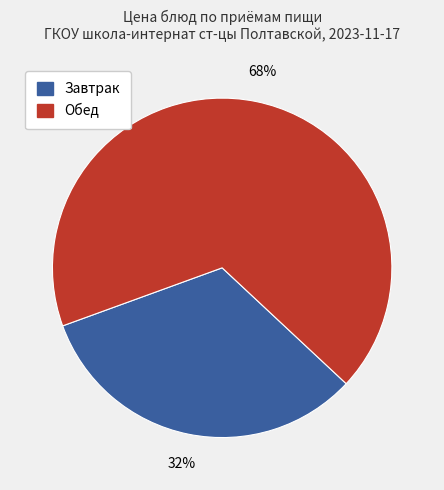

How many slices are in this pie chart?

2